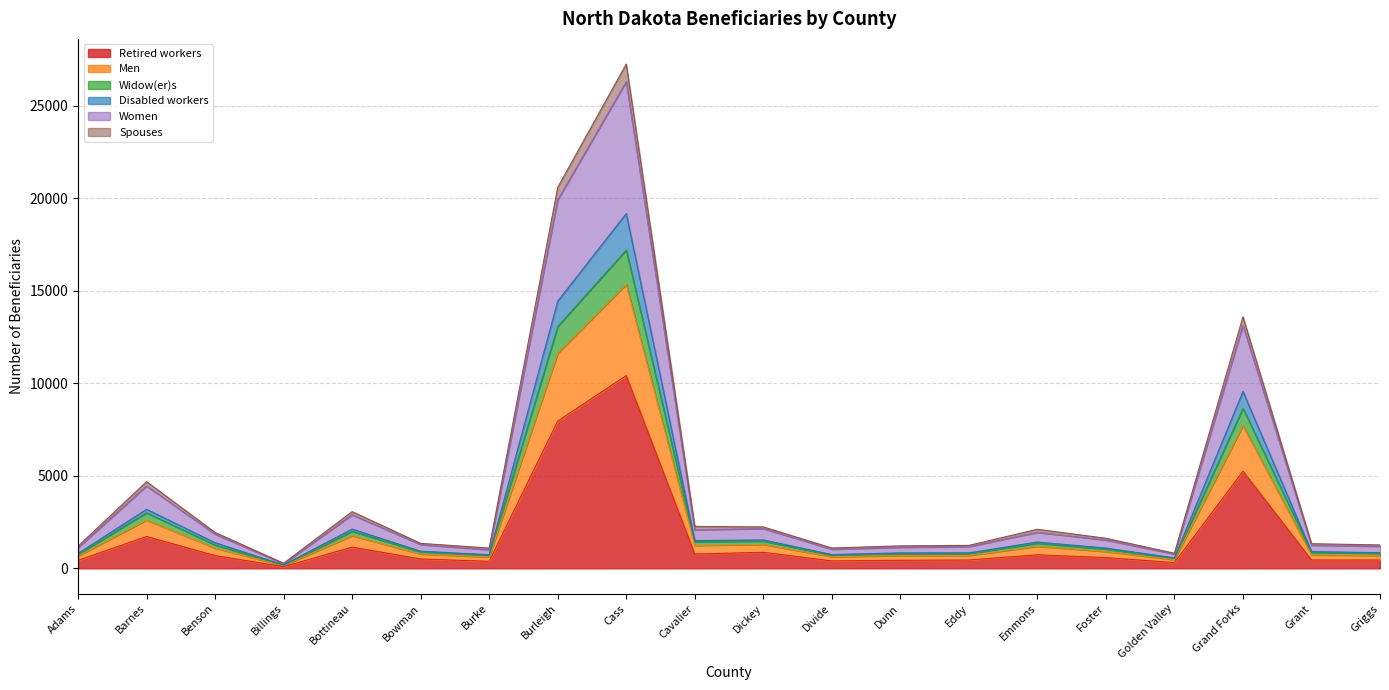

What is the spread (max minus min) of values at Burke?

715